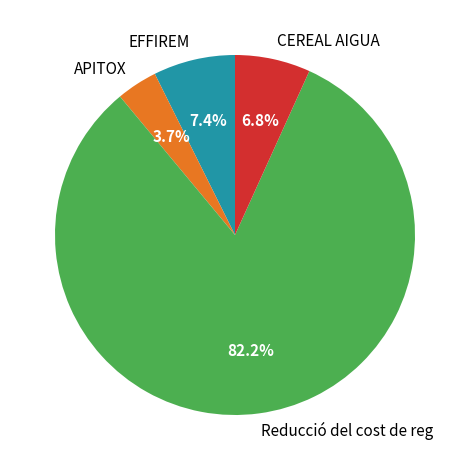

Is the sum of APITOX and EFFIREM greater than half?

No